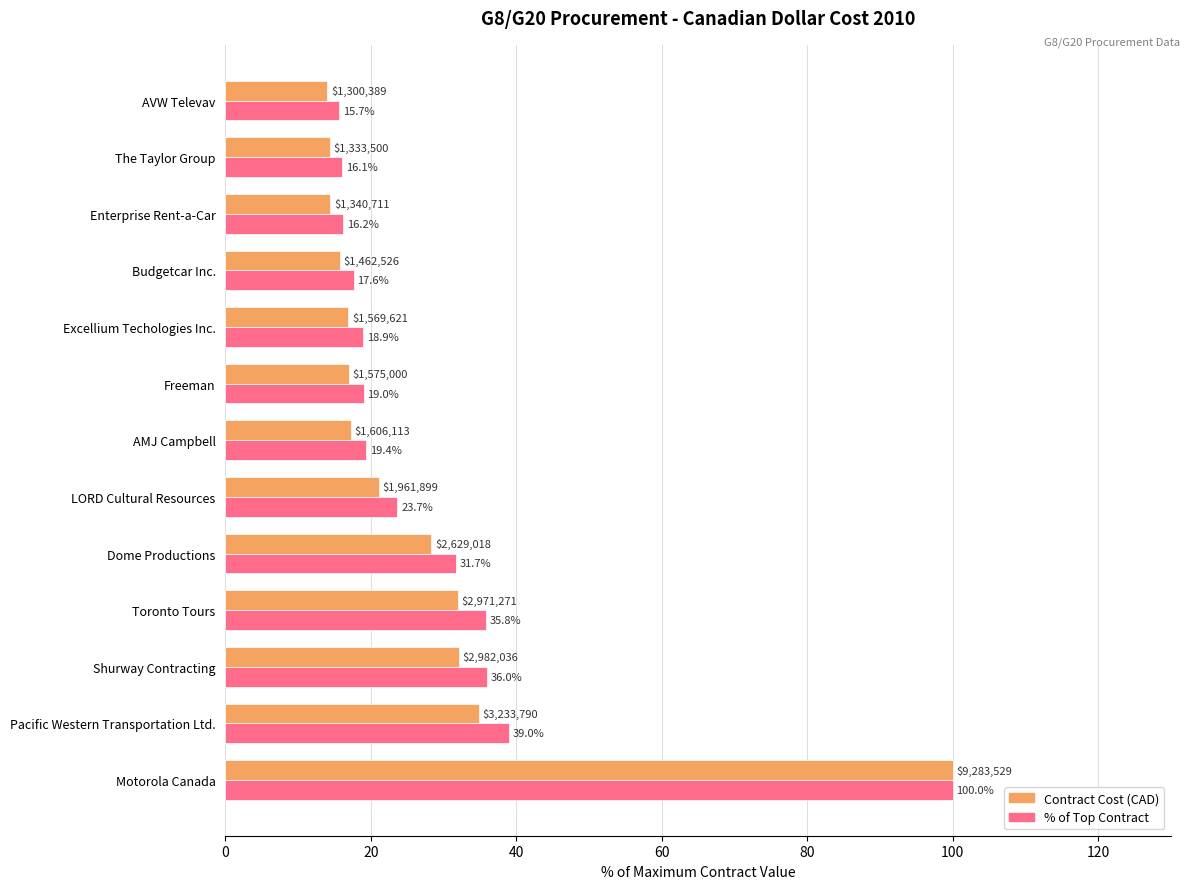

At which category is the sum across all series the highest?

Motorola Canada